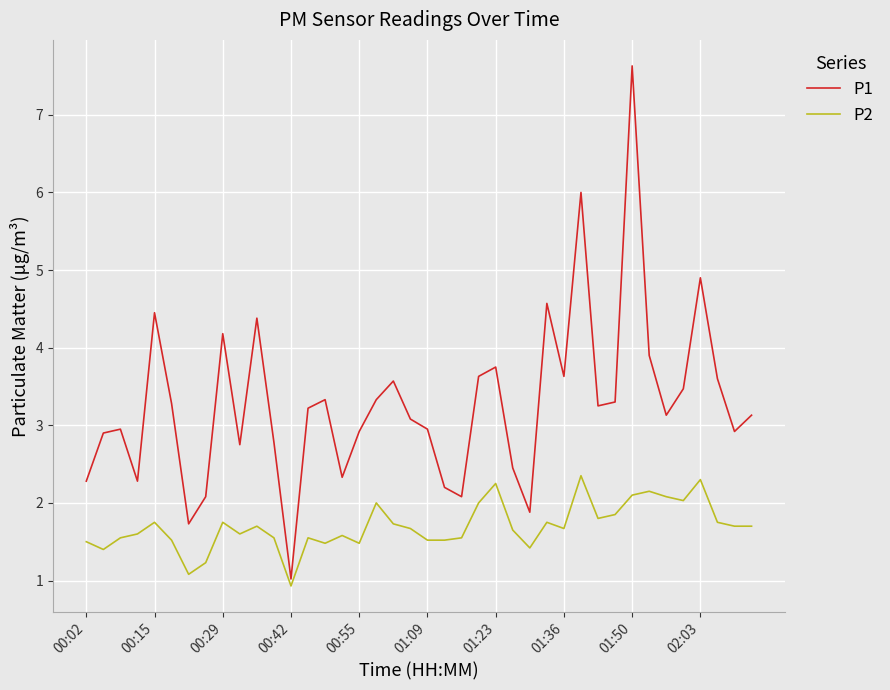

True or false: P1 and P2 intersect in this chart.

False